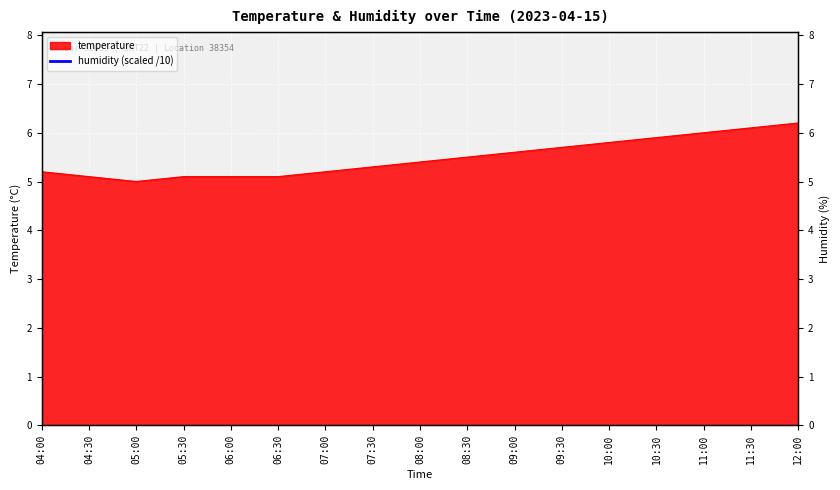

Between 06:30 and 07:30, which is larger?

07:30